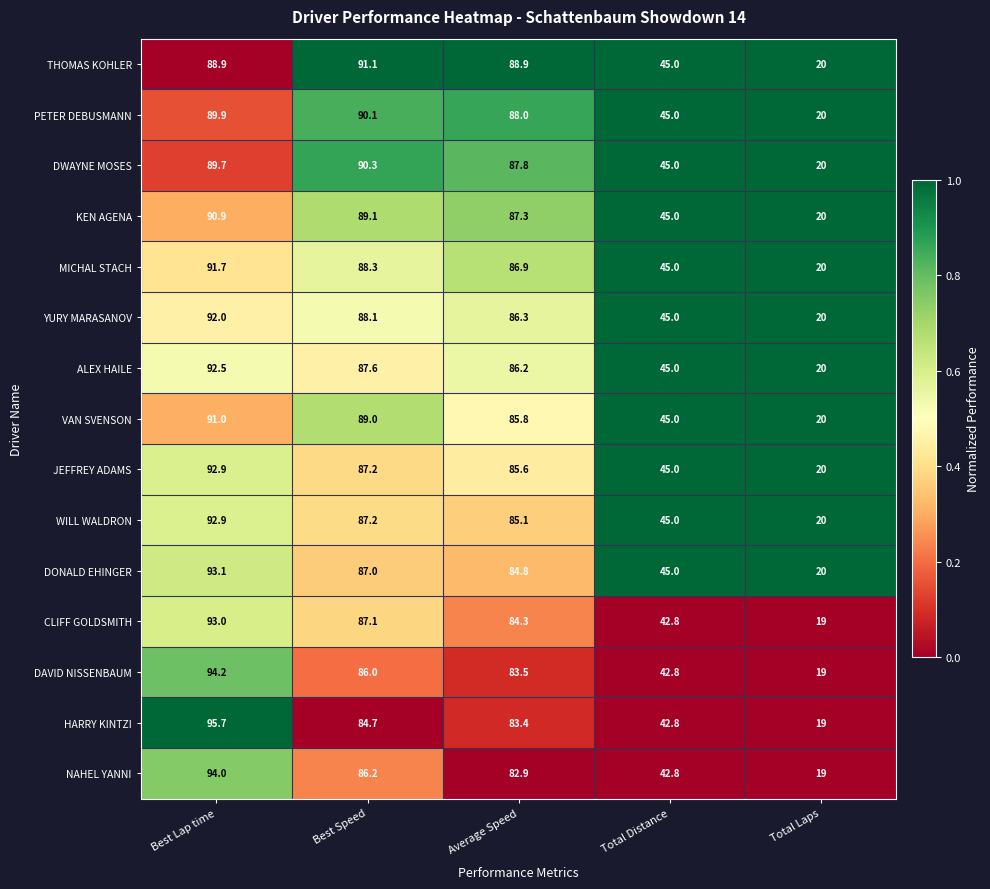

Which label corresponds to the smallest value in the chart?

Total Laps